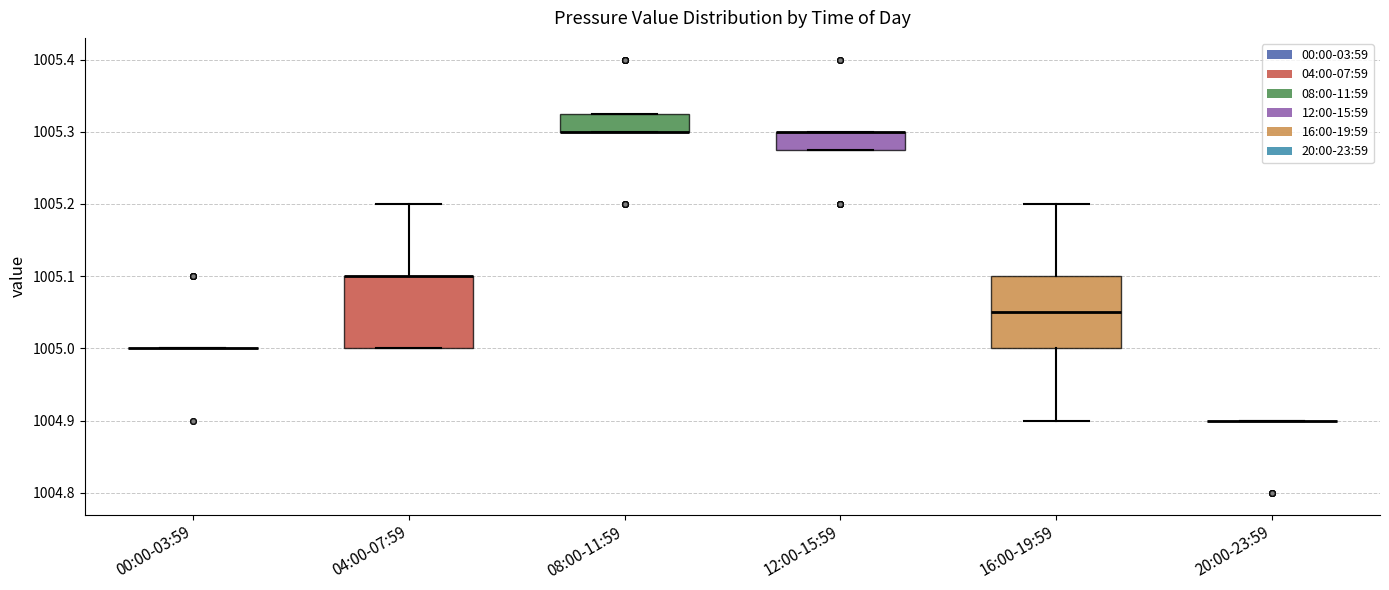

Reading left to right, read every box against the y-axis: the position of its median line, the range the box covers, and the ends of its whiskers. The values are not printed on the chart, so give them approximately, as read against the axis.

00:00-03:59: box collapsed to a line at 1005.00, whiskers 1005.00 to 1005.00
04:00-07:59: median 1005.10 (drawn on the box's upper edge), box 1005.00 to 1005.10, whiskers 1005.00 to 1005.20
08:00-11:59: median 1005.30 (drawn on the box's lower edge), box 1005.30 to 1005.33, whiskers 1005.30 to 1005.33
12:00-15:59: median 1005.30 (drawn on the box's upper edge), box 1005.28 to 1005.30, whiskers 1005.28 to 1005.30
16:00-19:59: median 1005.05, box 1005.00 to 1005.10, whiskers 1004.90 to 1005.20
20:00-23:59: box collapsed to a line at 1004.90, whiskers 1004.90 to 1004.90